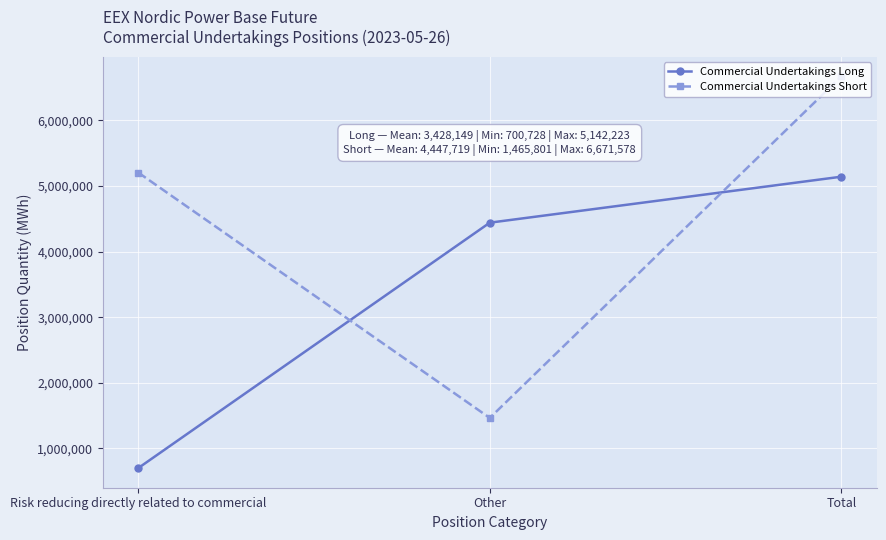

What is the label of the 2nd point from the left?

Other